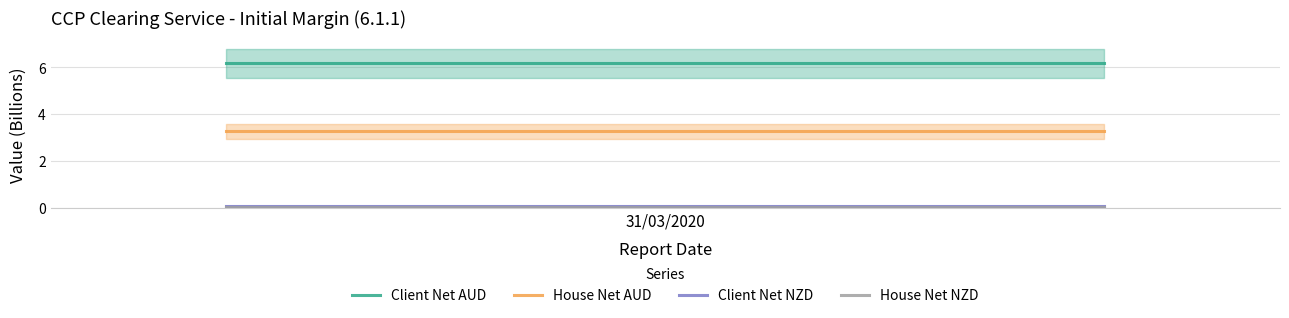

What is the maximum value for Client Net AUD?

6.2